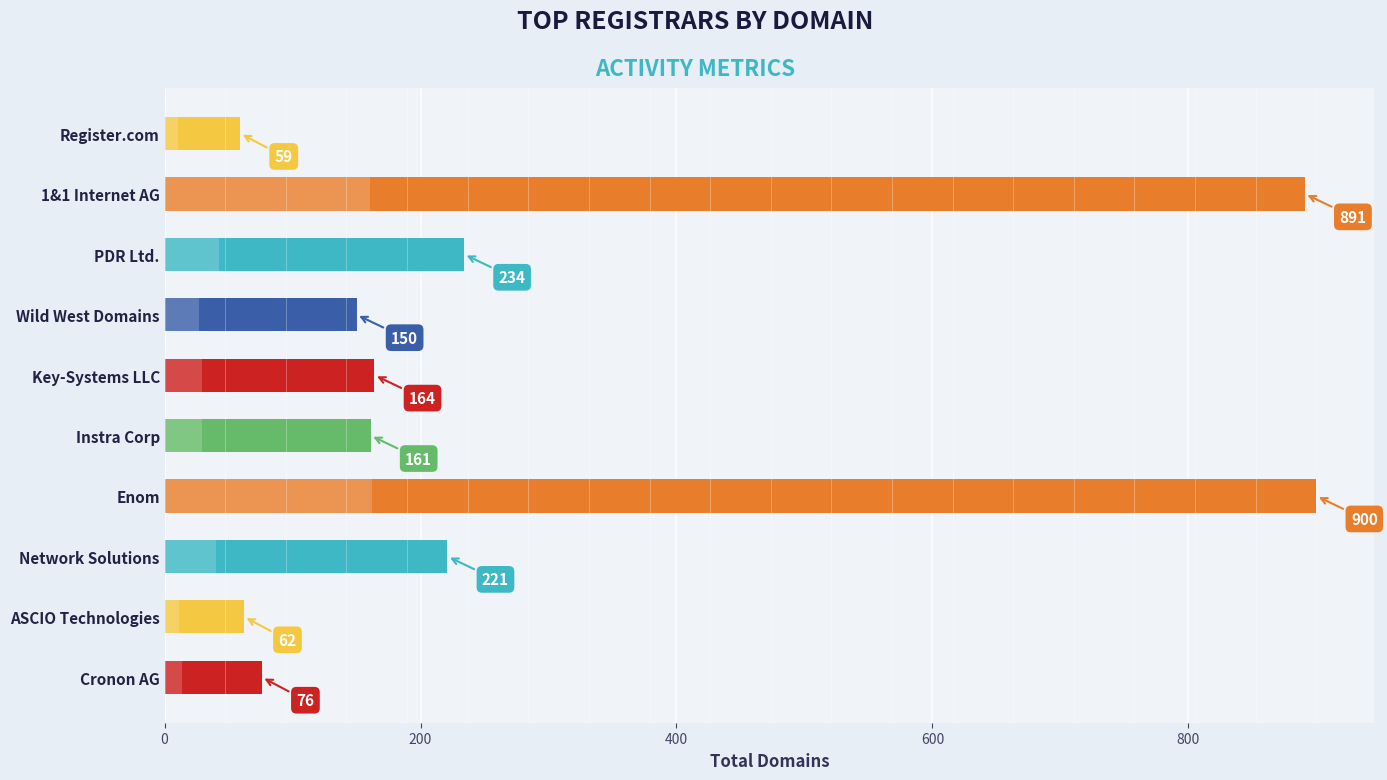

What is the difference between the maximum and second lowest values?

838